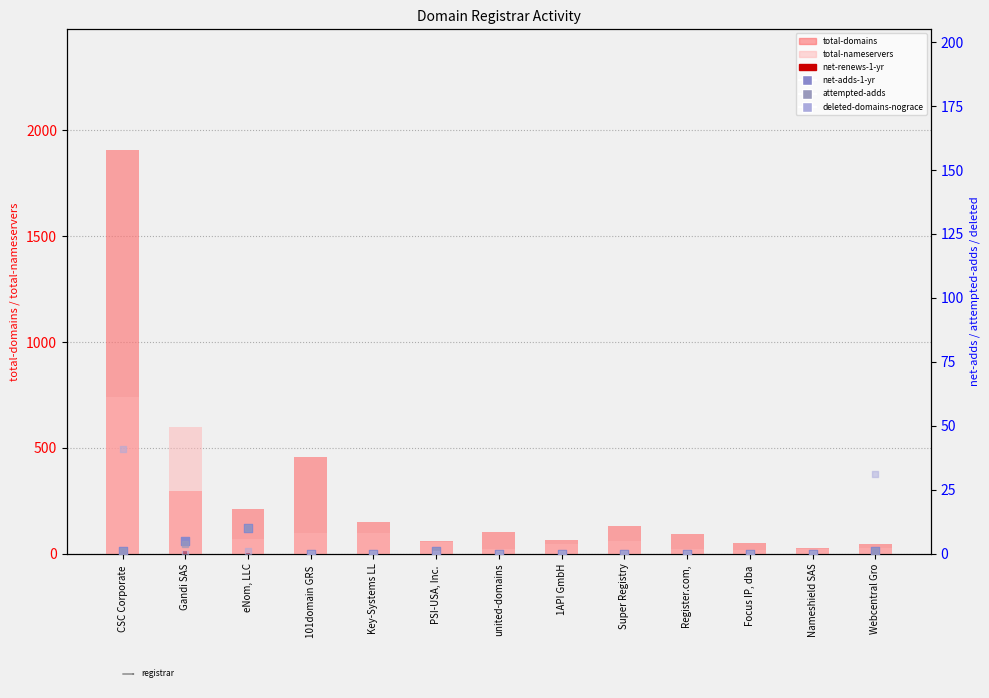

At which category is the sum across all series the highest?

CSC Corporate 